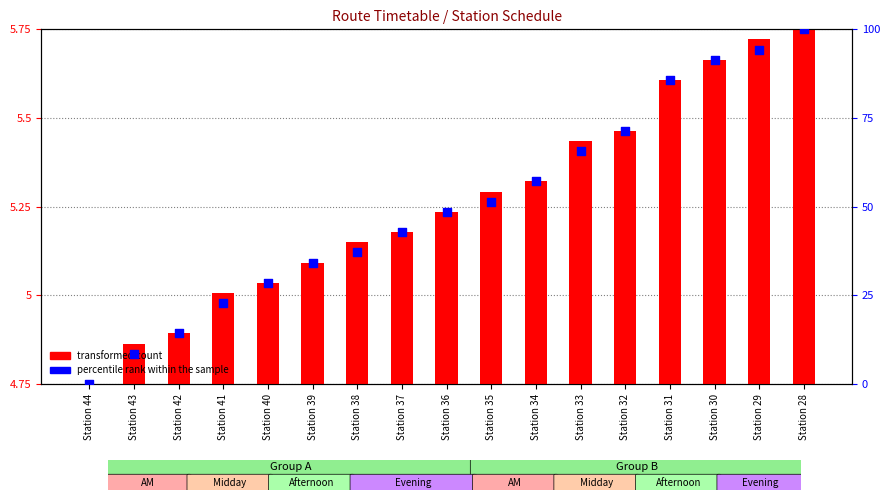

Which series has the widest spread of Y values?

percentile rank within the sample